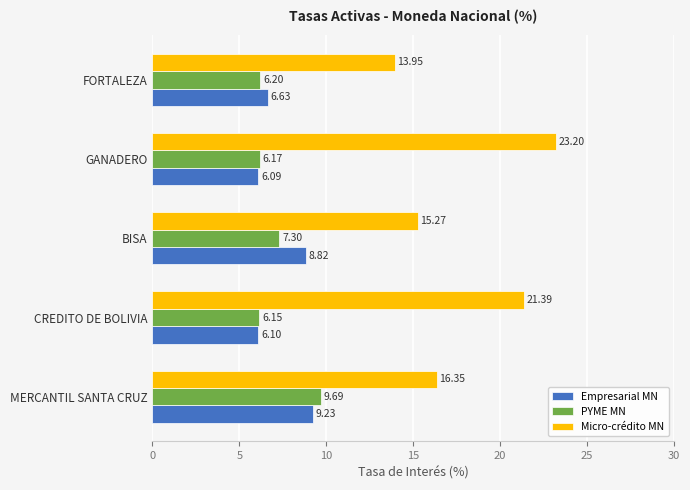

Is the value of Empresarial MN at BISA greater than the value of PYME MN at MERCANTIL SANTA CRUZ?

No